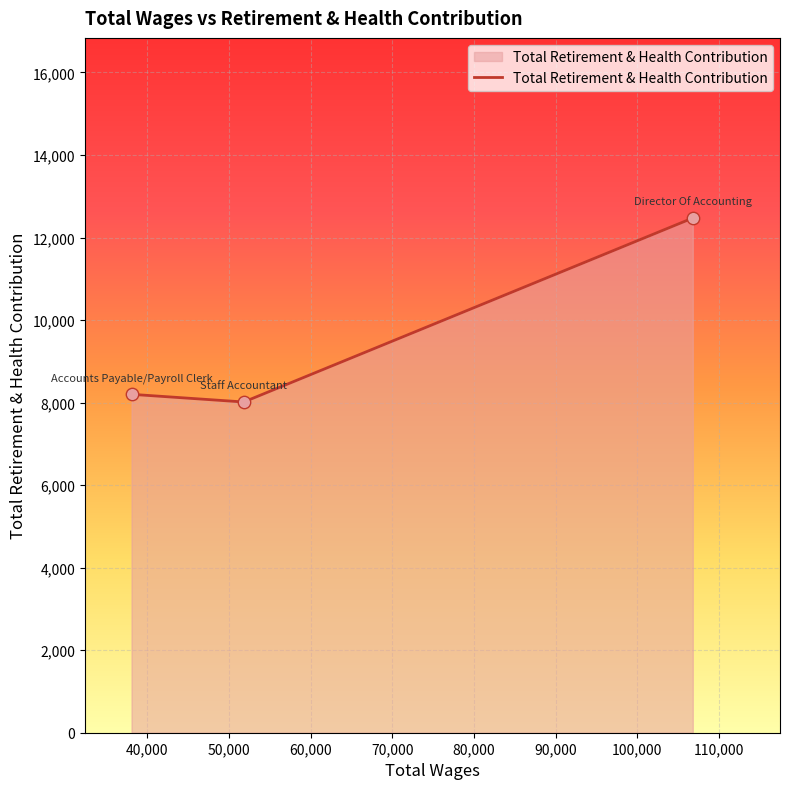

What is the average value?

9563